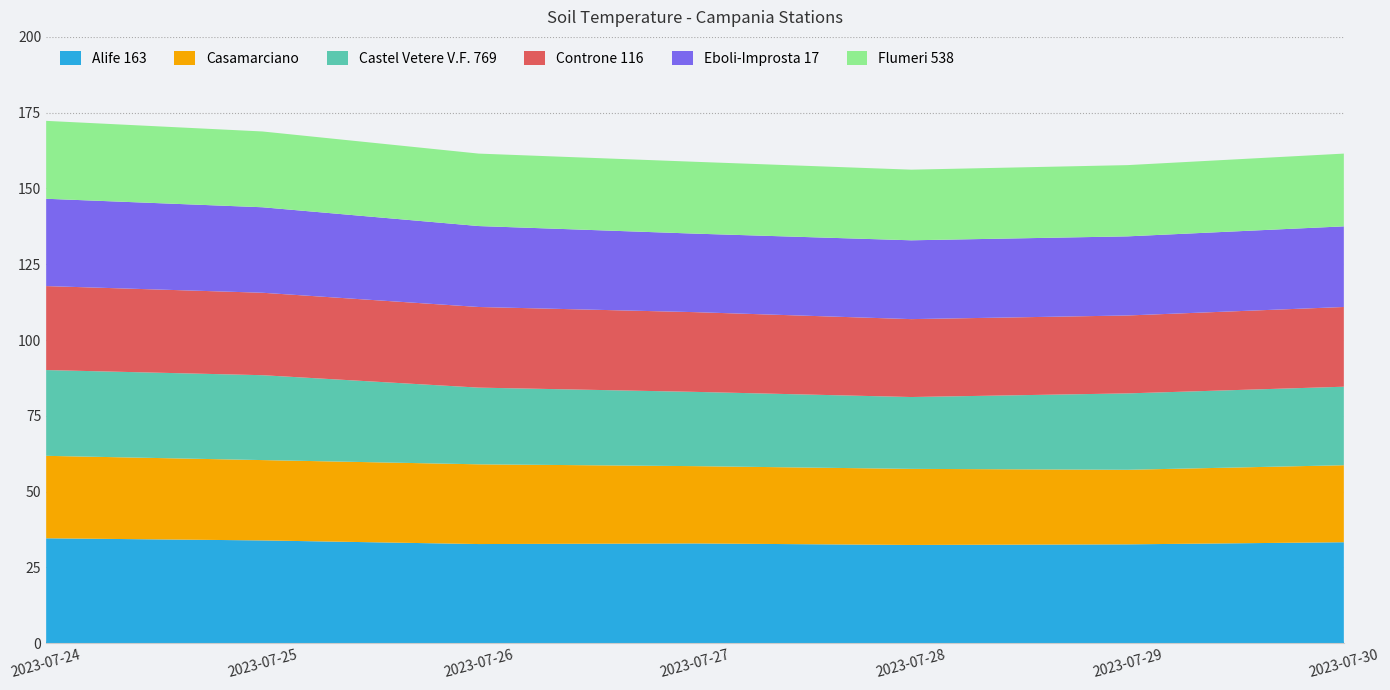

Reading right to left, what are all the values shown in this chart?

Alife 163: 2023-07-30=33.3	2023-07-29=32.6	2023-07-28=32.4	2023-07-27=32.9	2023-07-26=32.7	2023-07-25=33.9	2023-07-24=34.6
Casamarciano: 2023-07-30=25.4	2023-07-29=24.6	2023-07-28=25.1	2023-07-27=25.5	2023-07-26=26.3	2023-07-25=26.5	2023-07-24=27.2
Castel Vetere V.F. 769: 2023-07-30=25.9	2023-07-29=25.2	2023-07-28=23.7	2023-07-27=24.5	2023-07-26=25.3	2023-07-25=28.0	2023-07-24=28.3
Controne 116: 2023-07-30=26.3	2023-07-29=25.7	2023-07-28=25.7	2023-07-27=26.3	2023-07-26=26.6	2023-07-25=27.2	2023-07-24=27.7
Eboli-Improsta 17: 2023-07-30=26.6	2023-07-29=26.1	2023-07-28=26.0	2023-07-27=25.9	2023-07-26=26.7	2023-07-25=28.2	2023-07-24=28.8
Flumeri 538: 2023-07-30=24.0	2023-07-29=23.5	2023-07-28=23.3	2023-07-27=23.7	2023-07-26=23.9	2023-07-25=25.0	2023-07-24=25.7